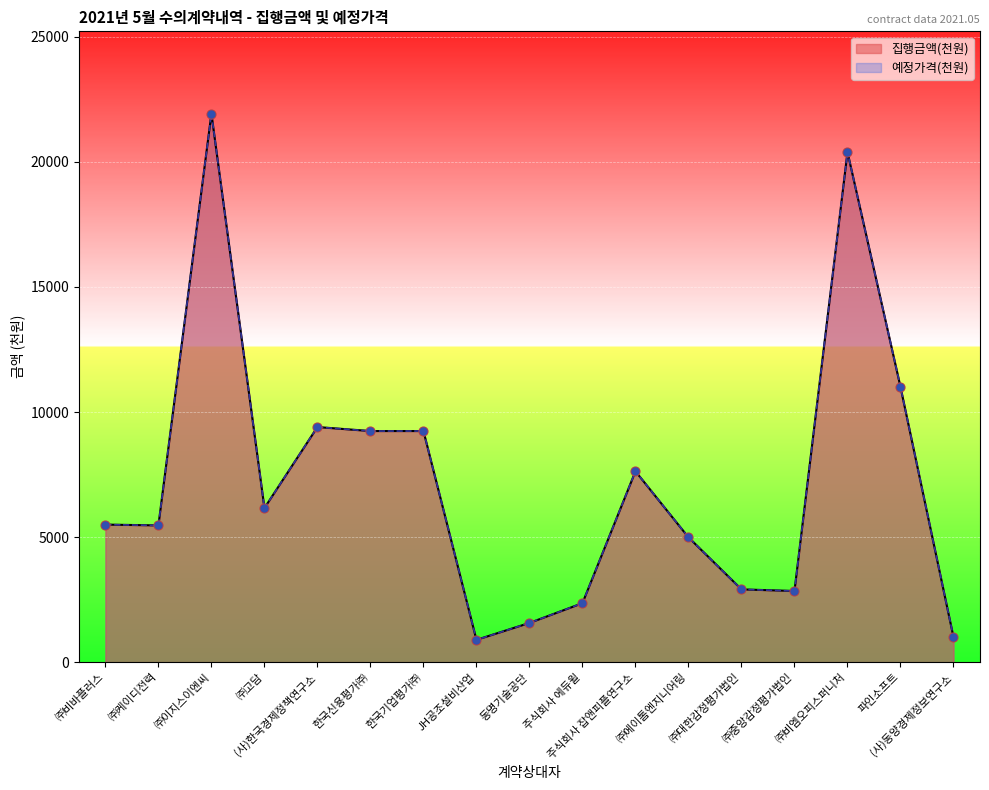

Is the value of 집행금액(천원) at 주식회사 잡앤피플연구소 greater than the value of 예정가격(천원) at (사)한국경제정책연구소?

No